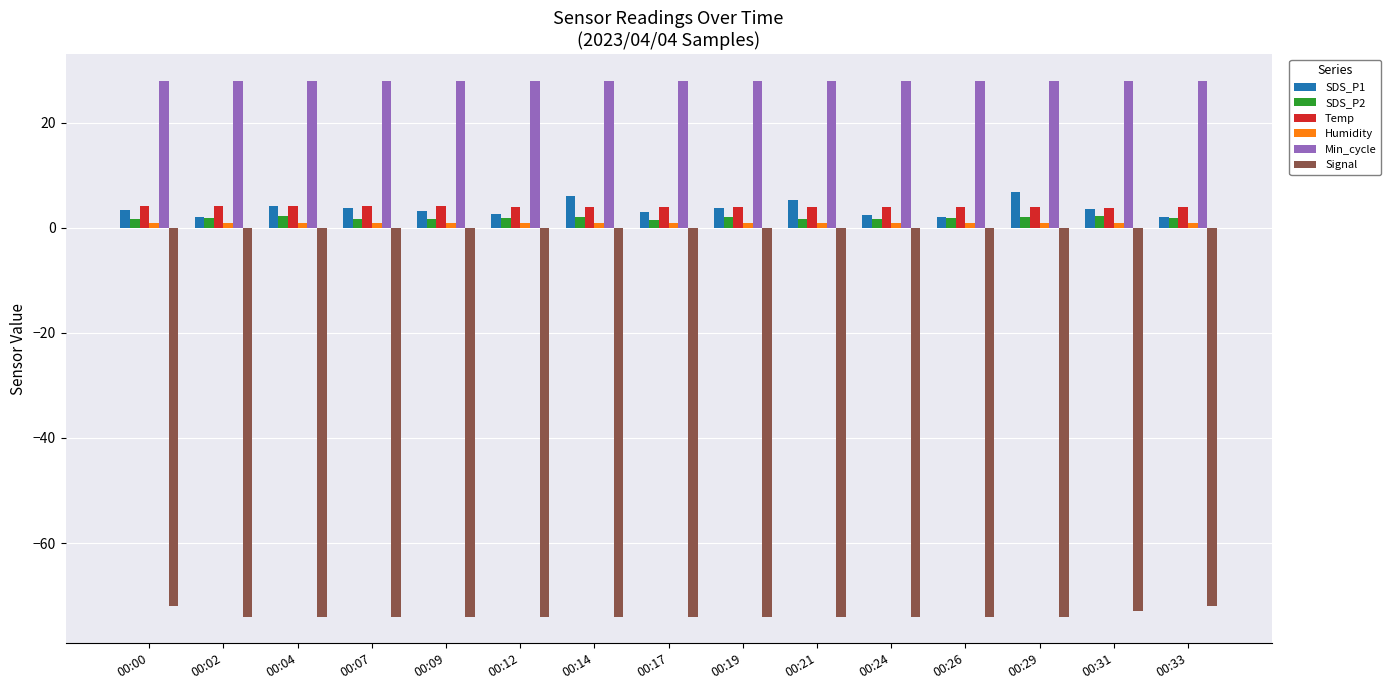

The Signal series shows -74.0 at 00:29. True or false?

True